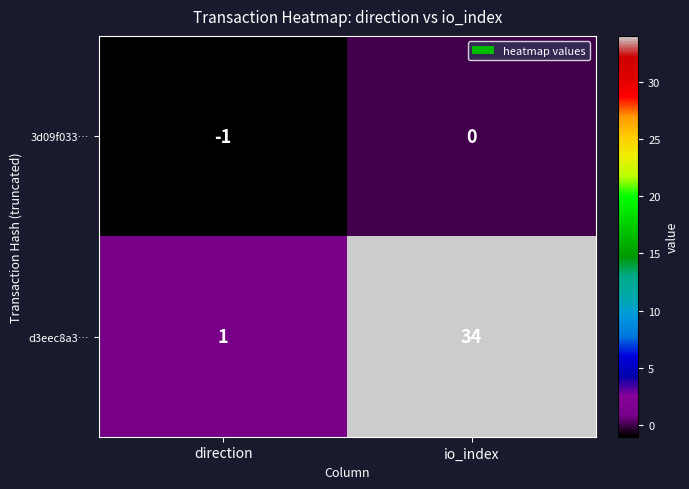

What is the difference between the highest and lowest values at io_index?

34